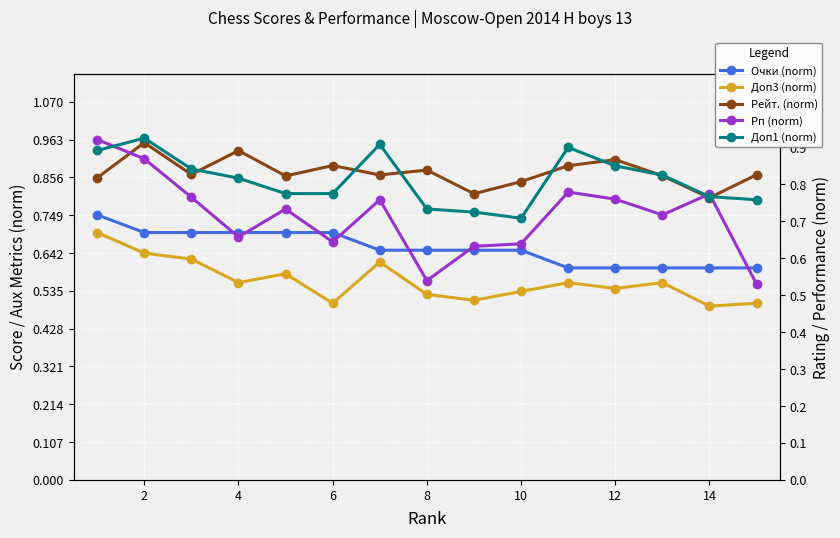

Between 12 and 2, which is larger?

2